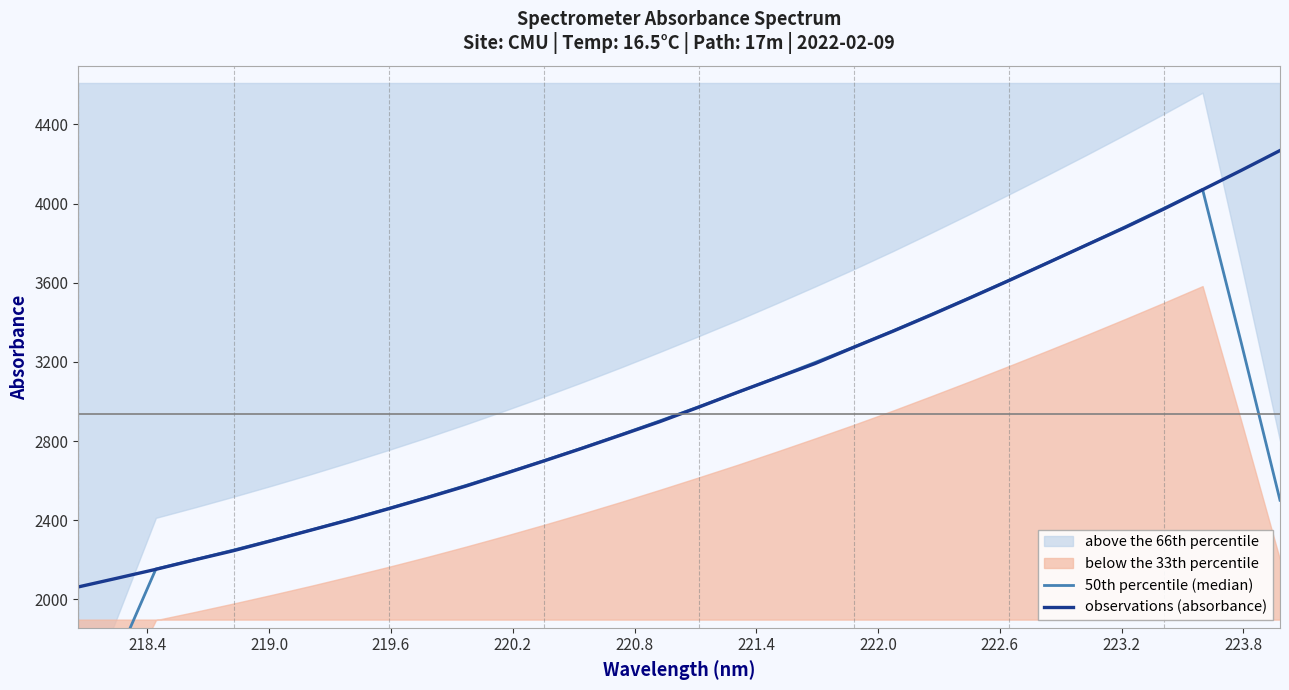

What is the maximum value for observations (absorbance)?

4268.3